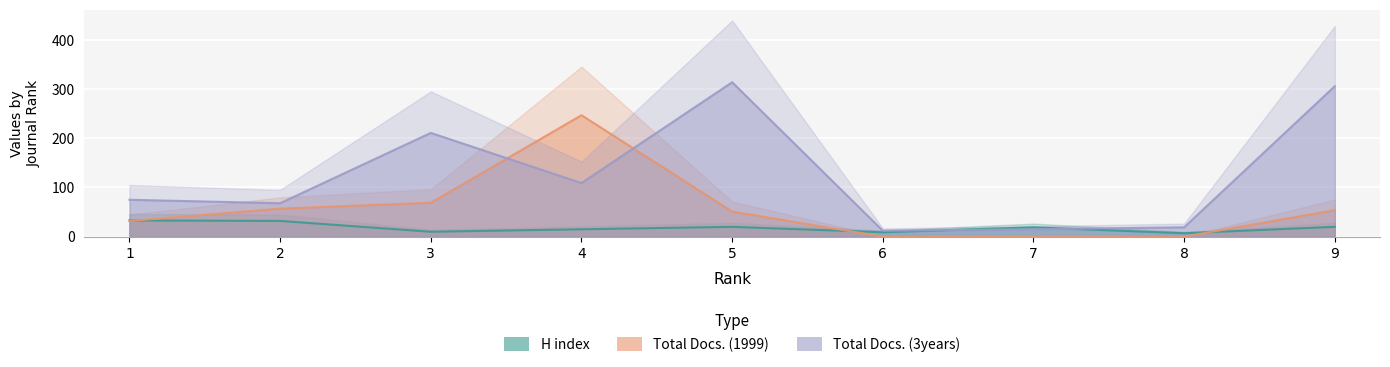

What is the value of the Total Docs. (3years) point at the 2nd from the left?

68